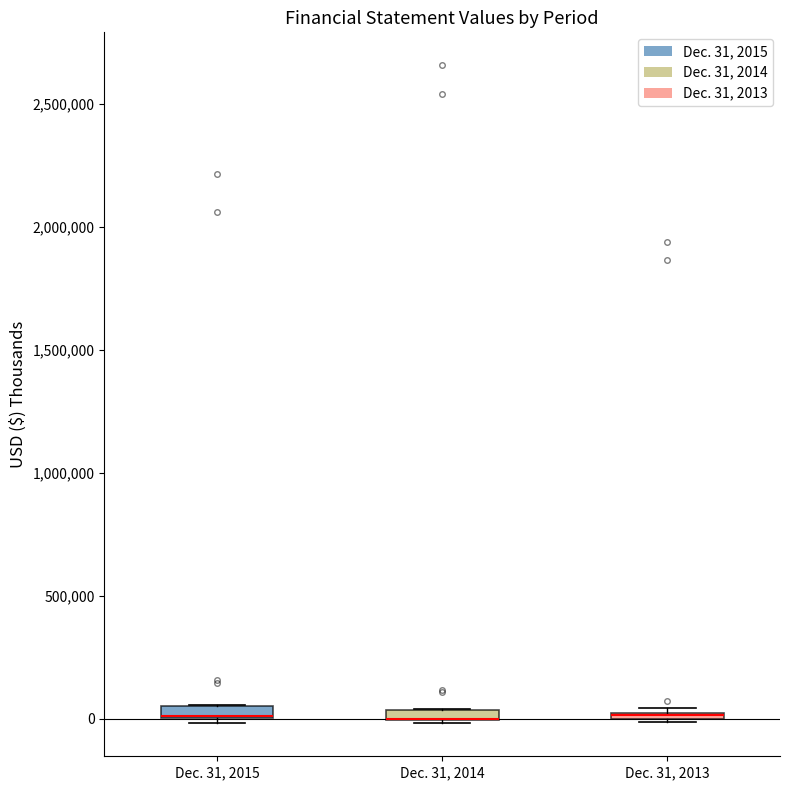

Where is the lower edge of the box for Dec. 31, 2013 on the y-axis? The values are not printed on the chart, so give them approximately, as read against the axis.

0